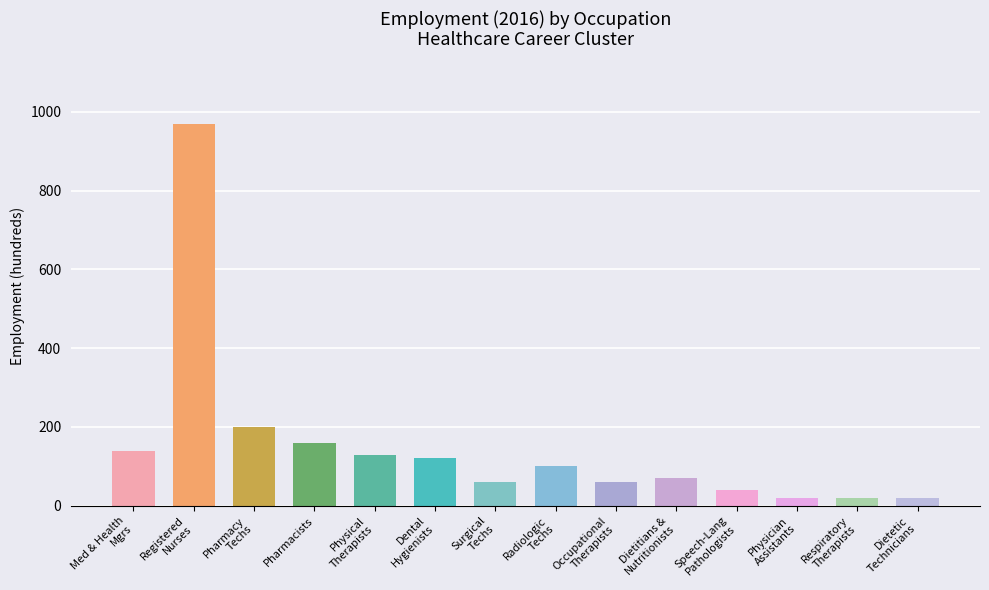

What is the label of the 5th bar from the right?

Dietitians &
Nutritionists